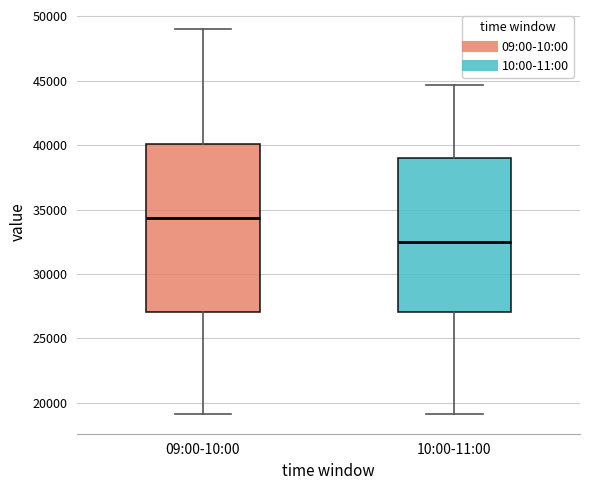

Which box's median line is the highest?

09:00-10:00